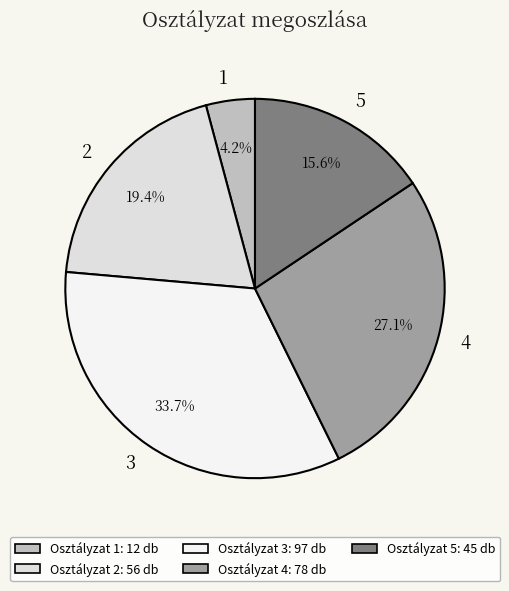

What portion of the pie excludes 2?

80.6%